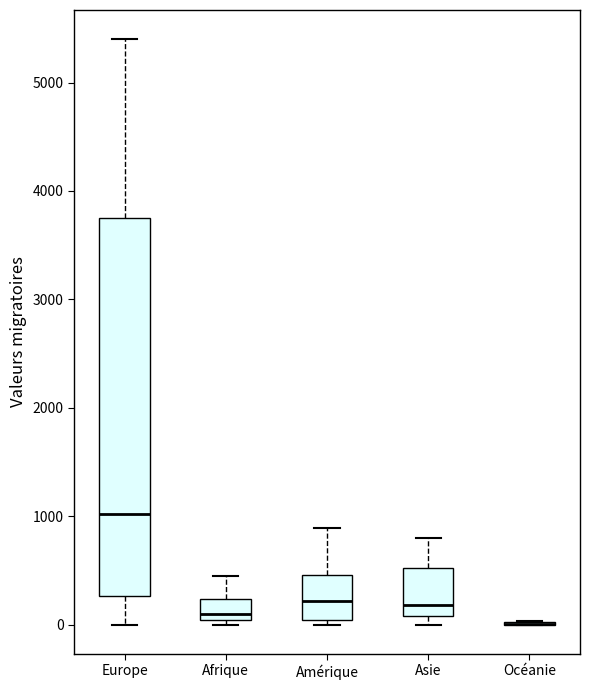

Reading left to right, transcribe this box plot: for each box, give where its median line is, the range the box spans, and where its two whiskers end, as read against the y-axis. The values are not printed on the chart, so give them approximately, as read against the axis.

Europe: median 1000, box 300 to 3800, whiskers 0 to 5400
Afrique: median 100, box 0 to 200, whiskers 0 (just below the box's lower edge) to 400
Amérique: median 200, box 0 to 500, whiskers 0 (just below the box's lower edge) to 900
Asie: median 200, box 100 to 500, whiskers 0 to 800
Océanie: box collapsed to a line at 0, whiskers 0 to 0